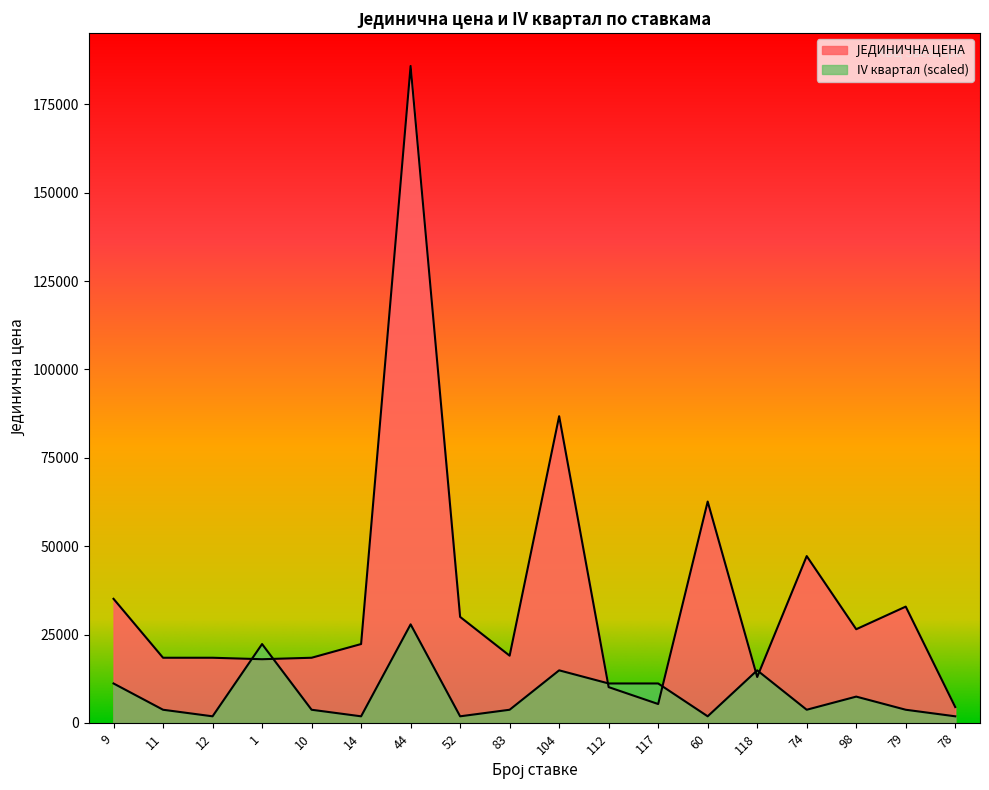

What is the difference between the highest and lowest values at 117?

5813.7